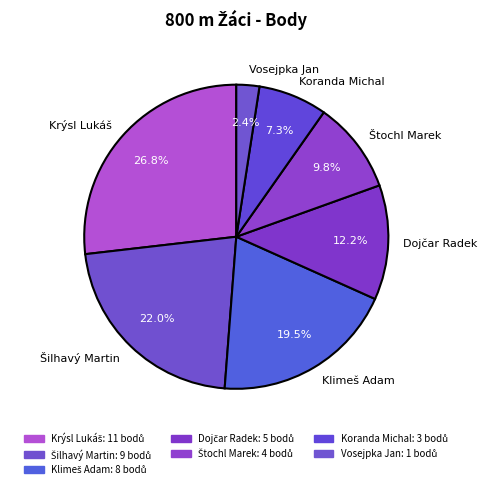

Count the number of slices in the pie.

7